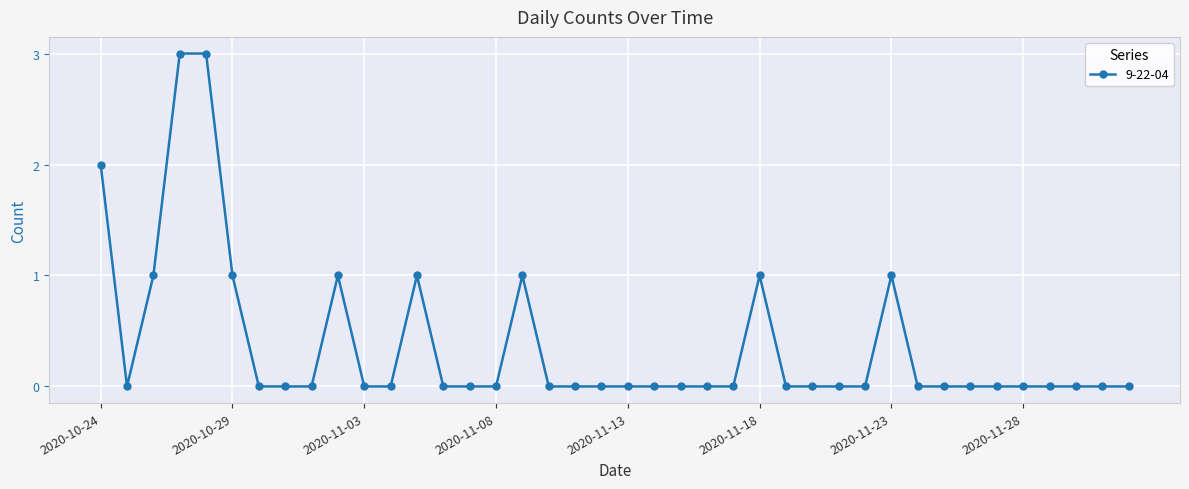

What is the difference between the maximum and minimum values?

3